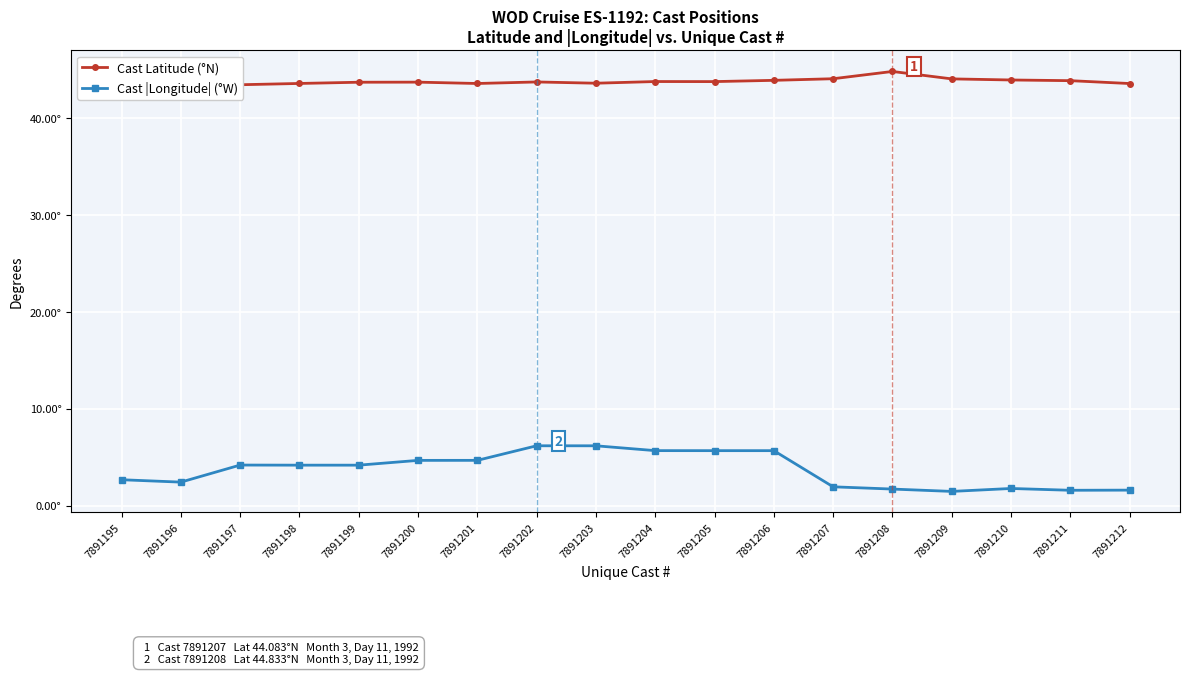

What are all the series names shown in the legend?

Cast Latitude (°N), Cast |Longitude| (°W)